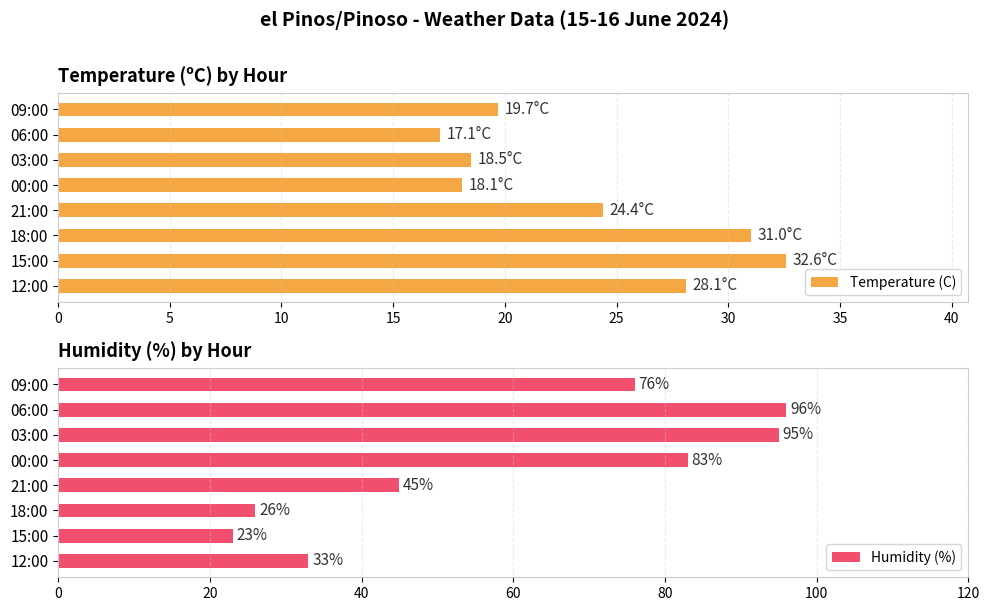

Rank the categories by Temperature (C) value from lowest to highest.

06:00, 00:00, 03:00, 09:00, 21:00, 12:00, 18:00, 15:00